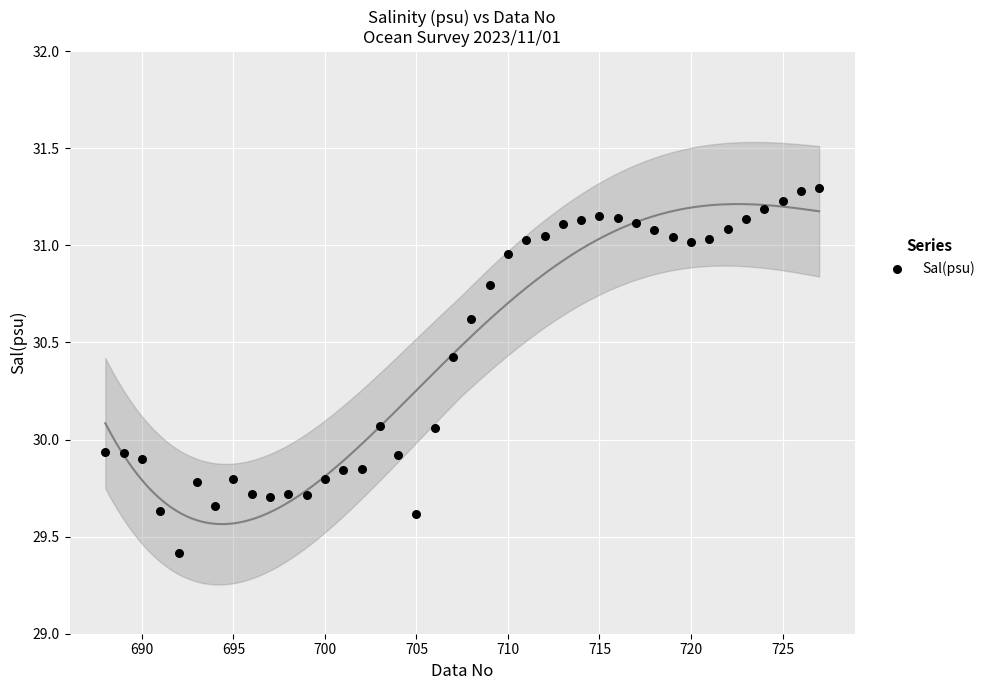

What is the range of X values (max minus min)?

39.0